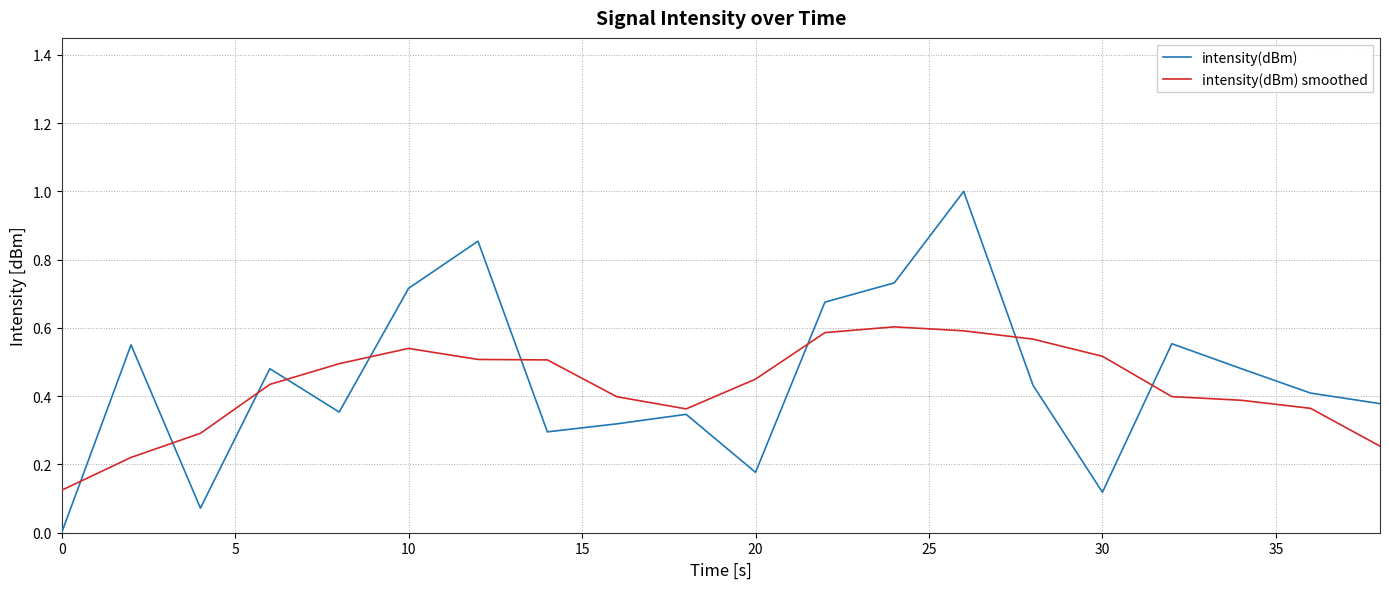

Rank the series by their maximum value, from highest to lowest.

intensity(dBm), intensity(dBm) smoothed